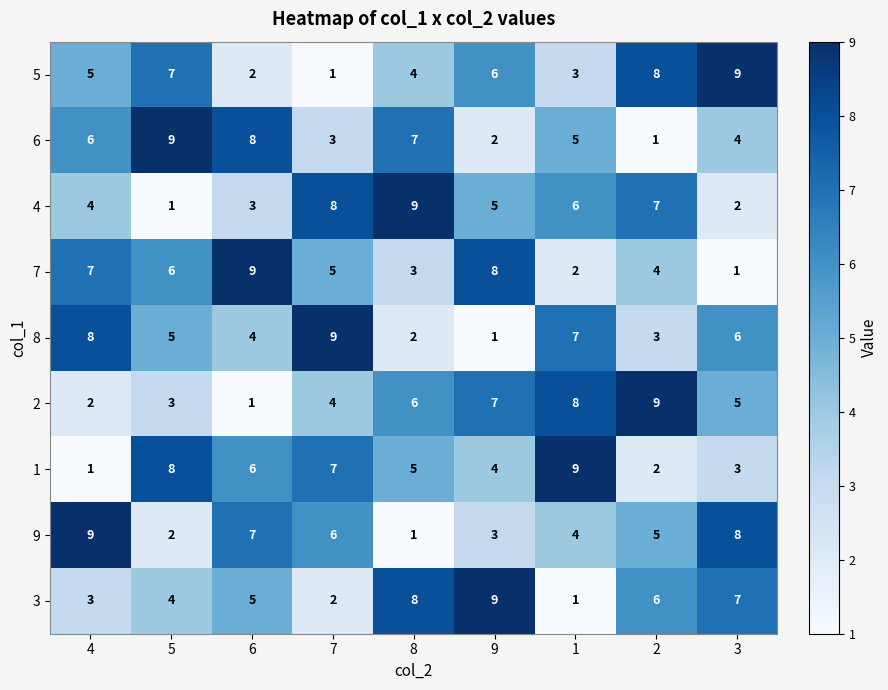

What is the highest value of the 9 series?

9